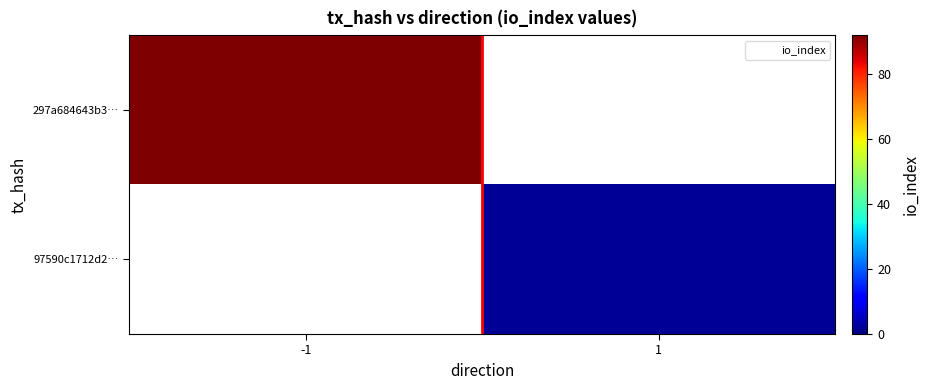

At which category is the sum across all series the highest?

-1